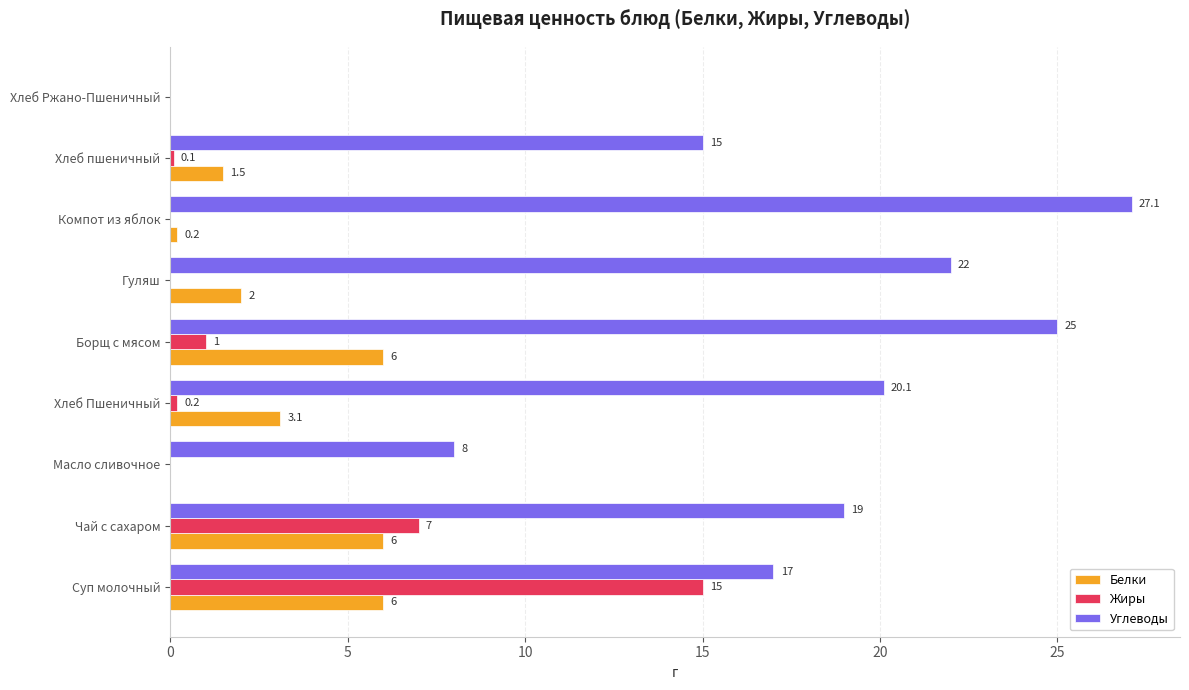

At which category is the sum across all series the highest?

Суп молочный